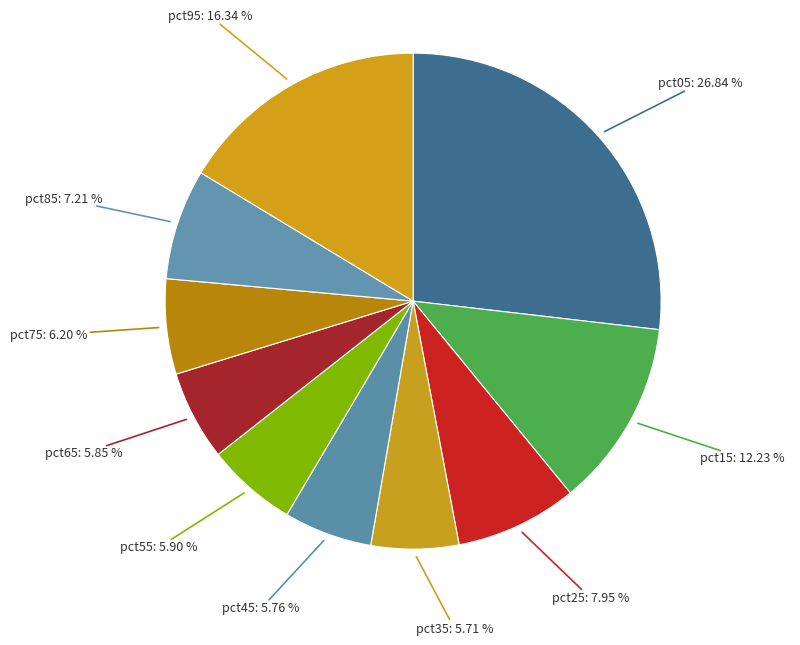

Which has a higher value, pct55 or pct15?

pct15